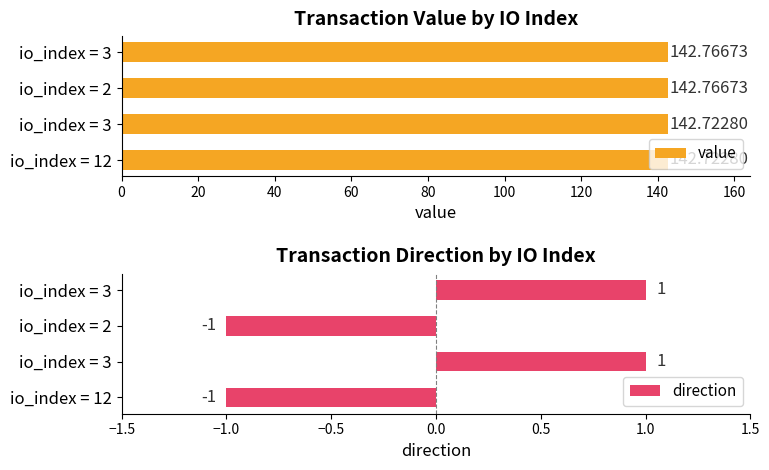

How many groups of bars are there?

4